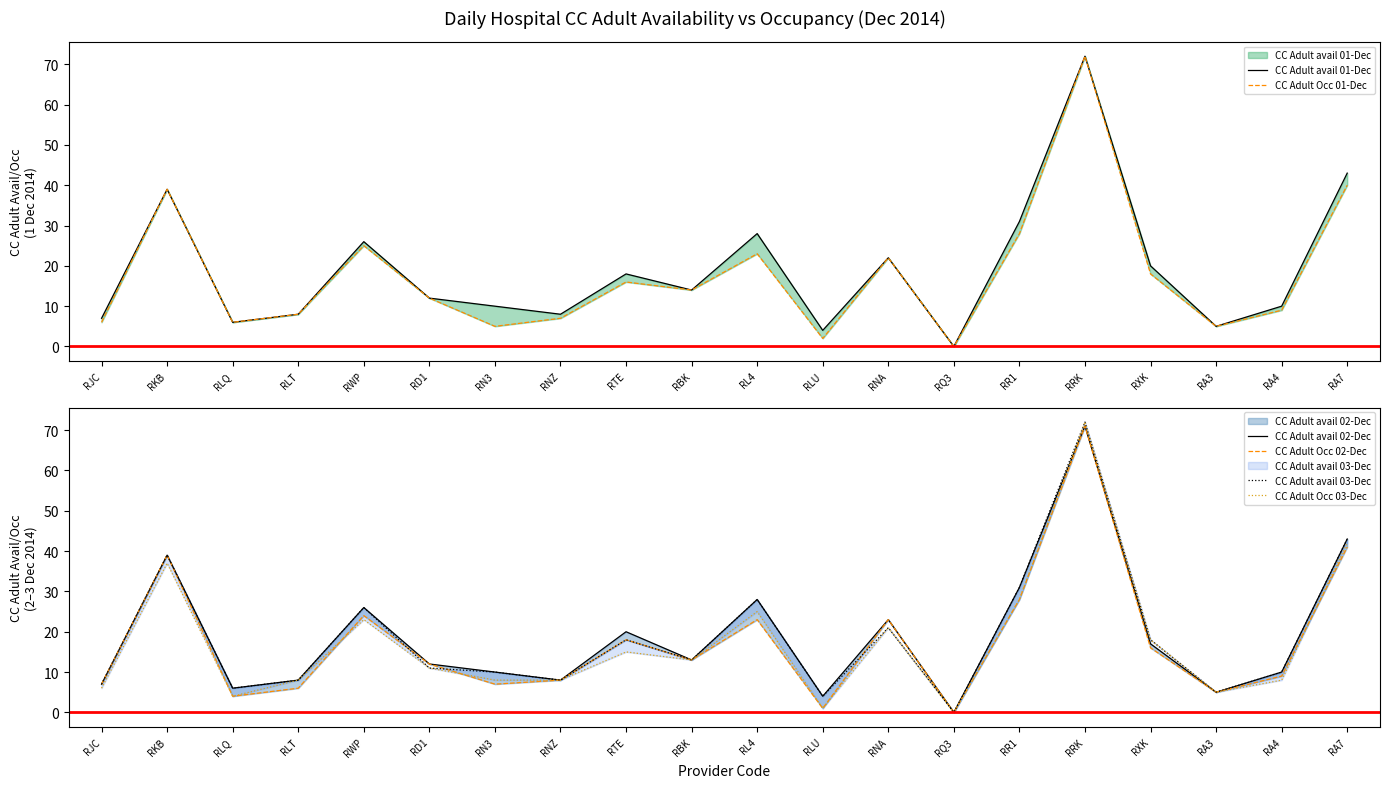

Reading right to left, list all the values displayed in this chart.

CC Adult avail 01-Dec: RA7=43	RA4=10	RA3=5	RXK=20	RRK=72	RR1=31	RQ3=0	RNA=22	RLU=4	RL4=28	RBK=14	RTE=18	RNZ=8	RN3=10	RD1=12	RWP=26	RLT=8	RLQ=6	RKB=39	RJC=7
CC Adult Occ 01-Dec: RA7=40	RA4=9	RA3=5	RXK=18	RRK=72	RR1=28	RQ3=0	RNA=22	RLU=2	RL4=23	RBK=14	RTE=16	RNZ=7	RN3=5	RD1=12	RWP=25	RLT=8	RLQ=6	RKB=39	RJC=6
CC Adult avail 02-Dec: RA7=43	RA4=10	RA3=5	RXK=17	RRK=71	RR1=31	RQ3=0	RNA=23	RLU=4	RL4=28	RBK=13	RTE=20	RNZ=8	RN3=10	RD1=12	RWP=26	RLT=8	RLQ=6	RKB=39	RJC=7
CC Adult Occ 02-Dec: RA7=41	RA4=9	RA3=5	RXK=16	RRK=71	RR1=28	RQ3=0	RNA=23	RLU=1	RL4=23	RBK=13	RTE=18	RNZ=8	RN3=7	RD1=12	RWP=24	RLT=6	RLQ=4	RKB=39	RJC=7
CC Adult avail 03-Dec: RA7=43	RA4=10	RA3=5	RXK=18	RRK=72	RR1=31	RQ3=0	RNA=21	RLU=4	RL4=28	RBK=13	RTE=18	RNZ=8	RN3=10	RD1=11	RWP=26	RLT=8	RLQ=6	RKB=39	RJC=7
CC Adult Occ 03-Dec: RA7=42	RA4=8	RA3=5	RXK=18	RRK=72	RR1=28	RQ3=0	RNA=21	RLU=1	RL4=25	RBK=13	RTE=15	RNZ=8	RN3=8	RD1=11	RWP=23	RLT=8	RLQ=4	RKB=37	RJC=6